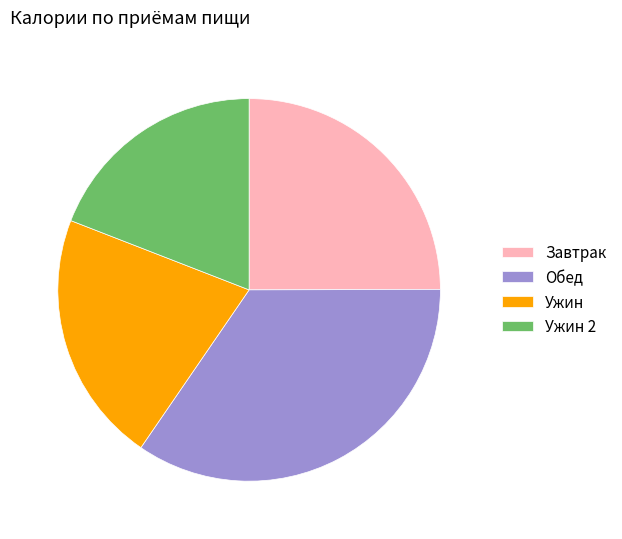

Which has a higher value, Ужин or Ужин 2?

Ужин